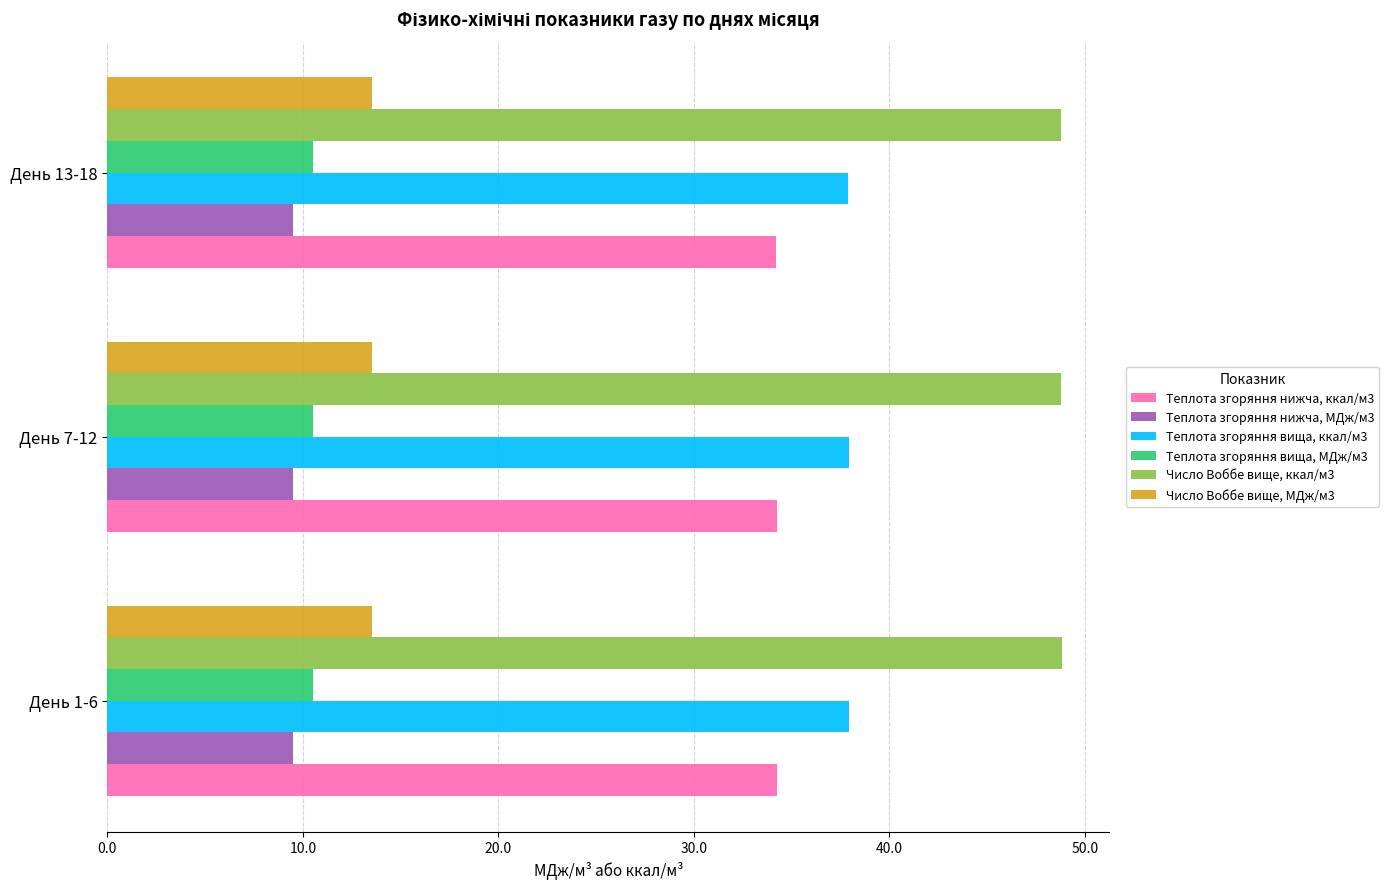

What is the difference between the highest and lowest values at День 7-12?

39.3